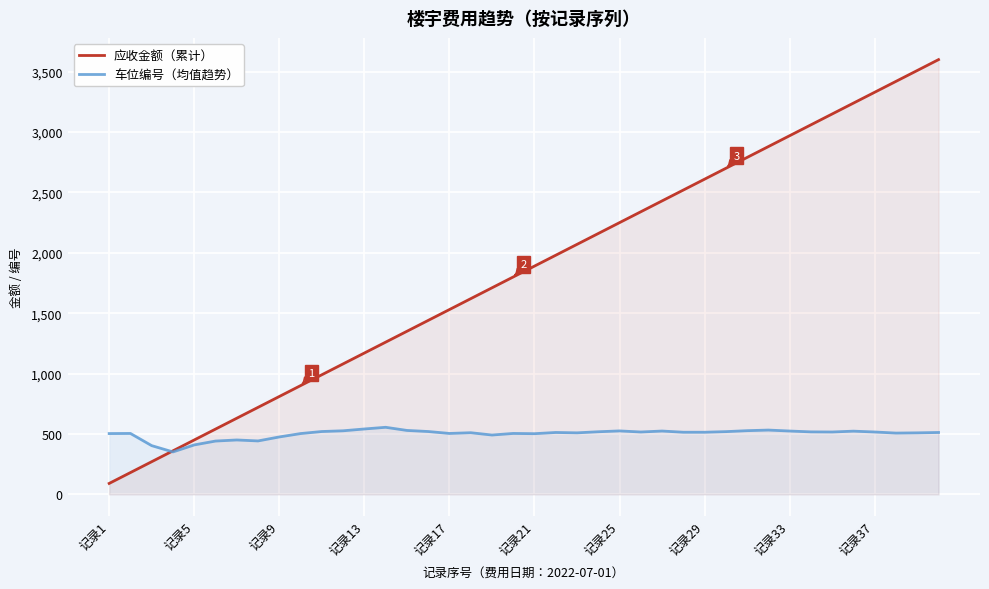

What is the greatest value displayed?

3600